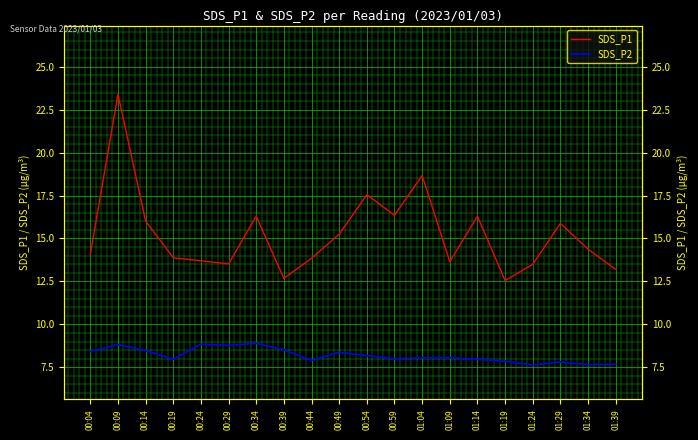

Rank the series by their average value, from lowest to highest.

SDS_P2, SDS_P1